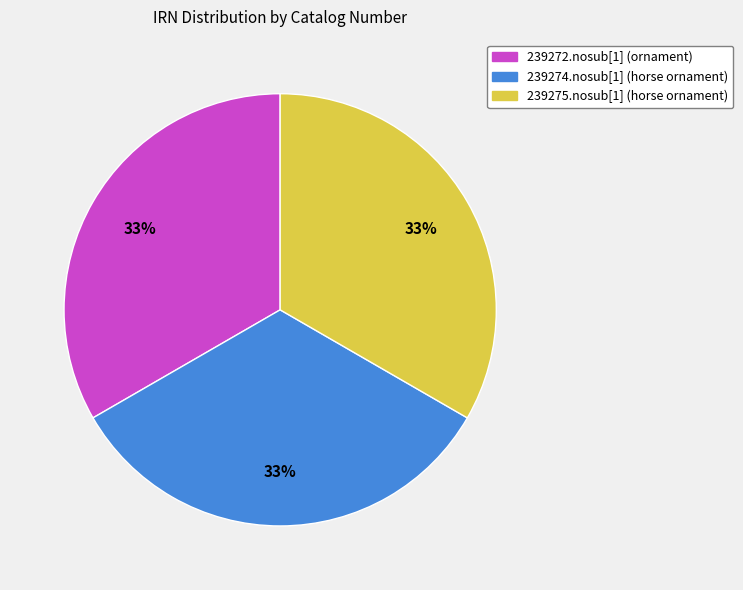

True or false: 239275.nosub[1] (horse ornament) accounts for 21% of the total.

False